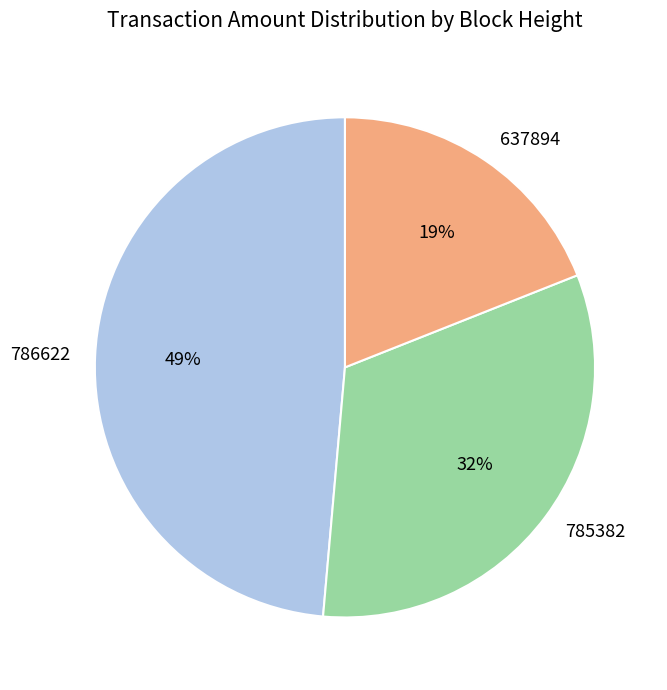

Which slice is the smallest?

637894